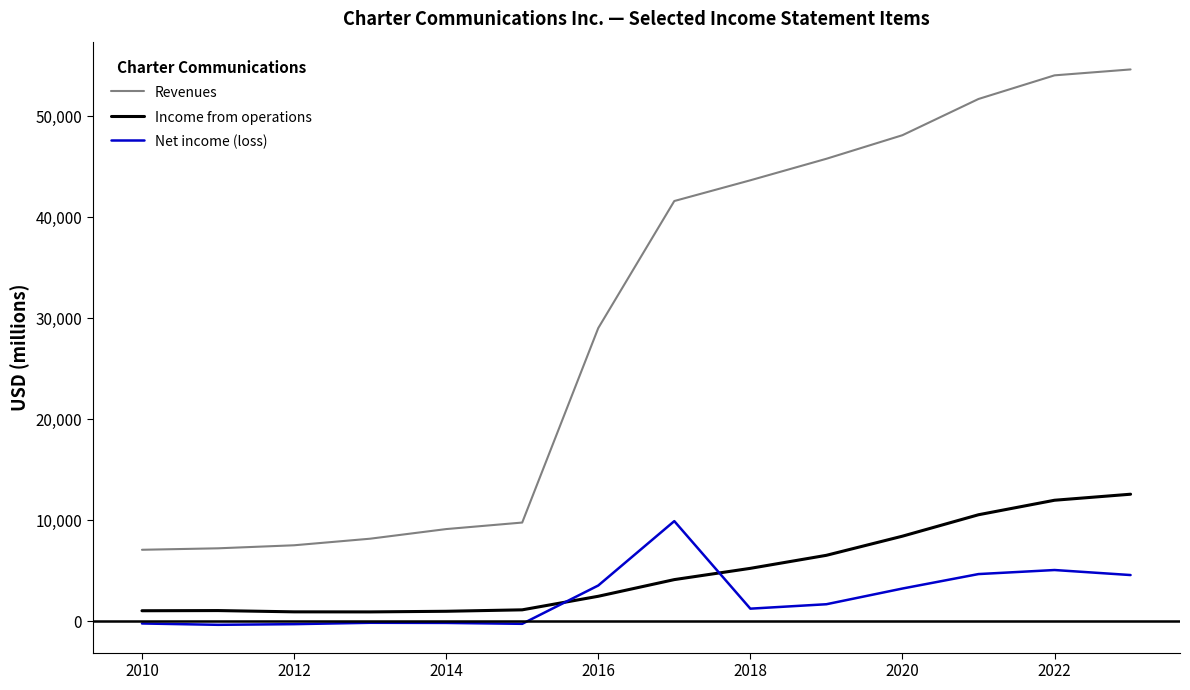

True or false: Revenues and Net income (loss) intersect in this chart.

False